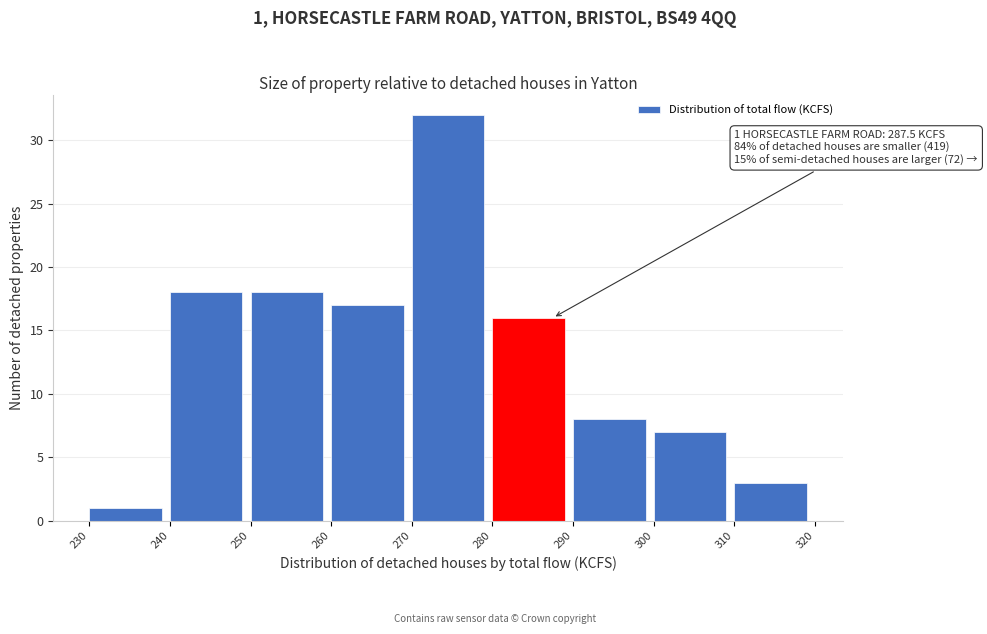

Over which range of the x-axis is the bar tallest?

270 to 280